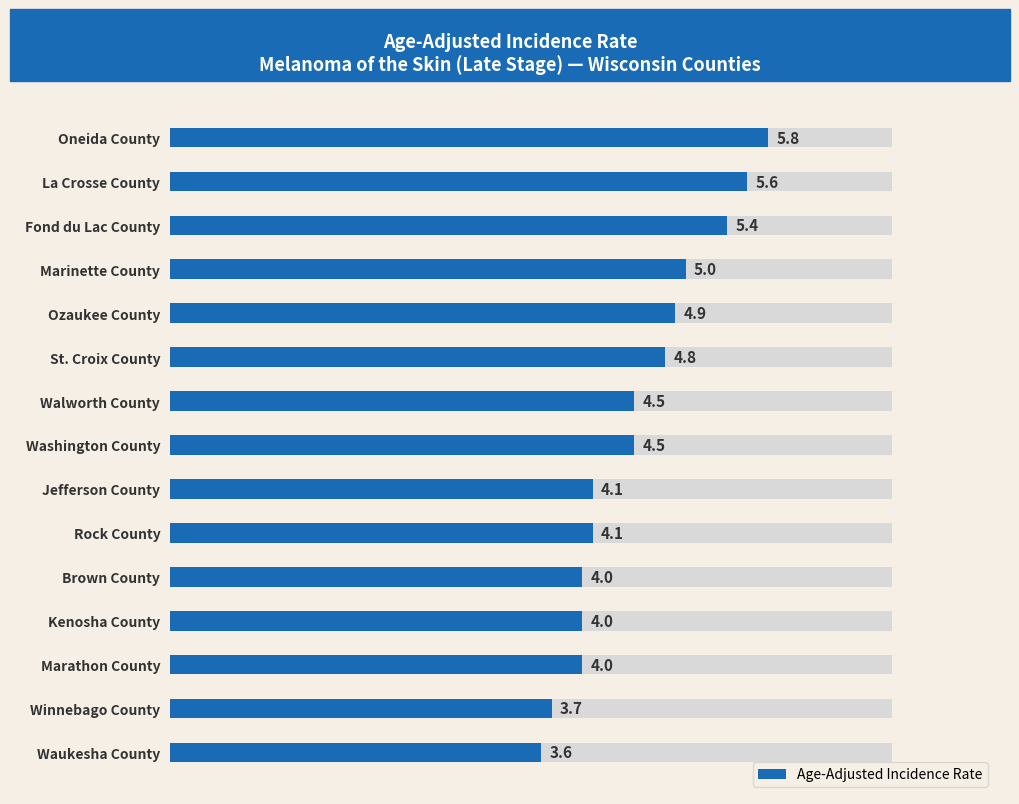

What is the change in value from Fond du Lac County to Rock County?

-1.3